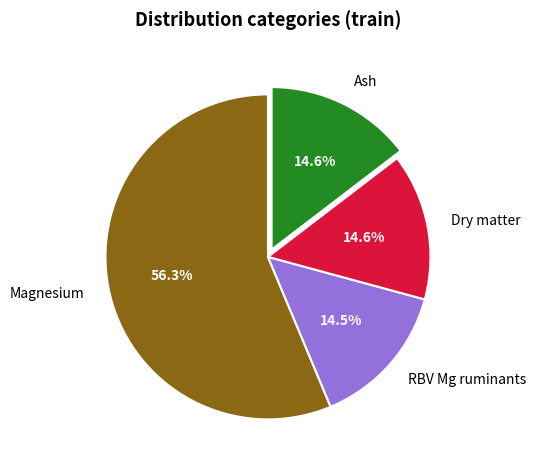

To the nearest percent, what is the average slice percentage?

25%